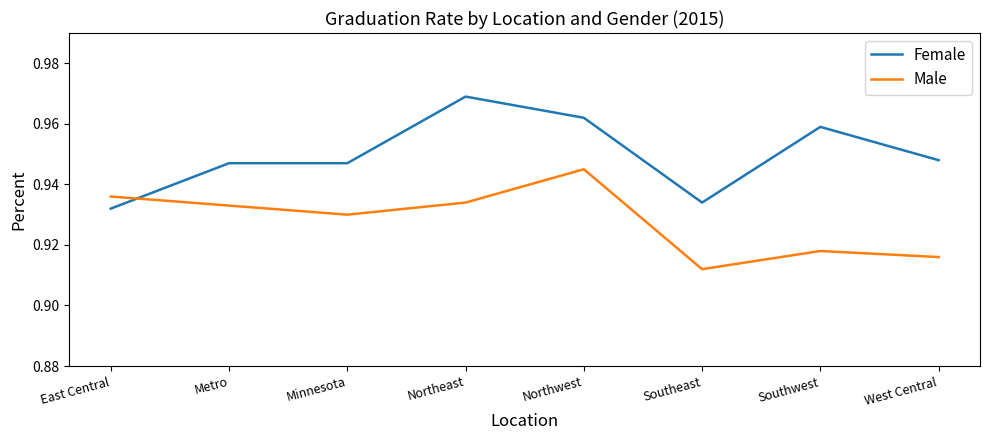

At which label is Male closest to 0?

Southeast